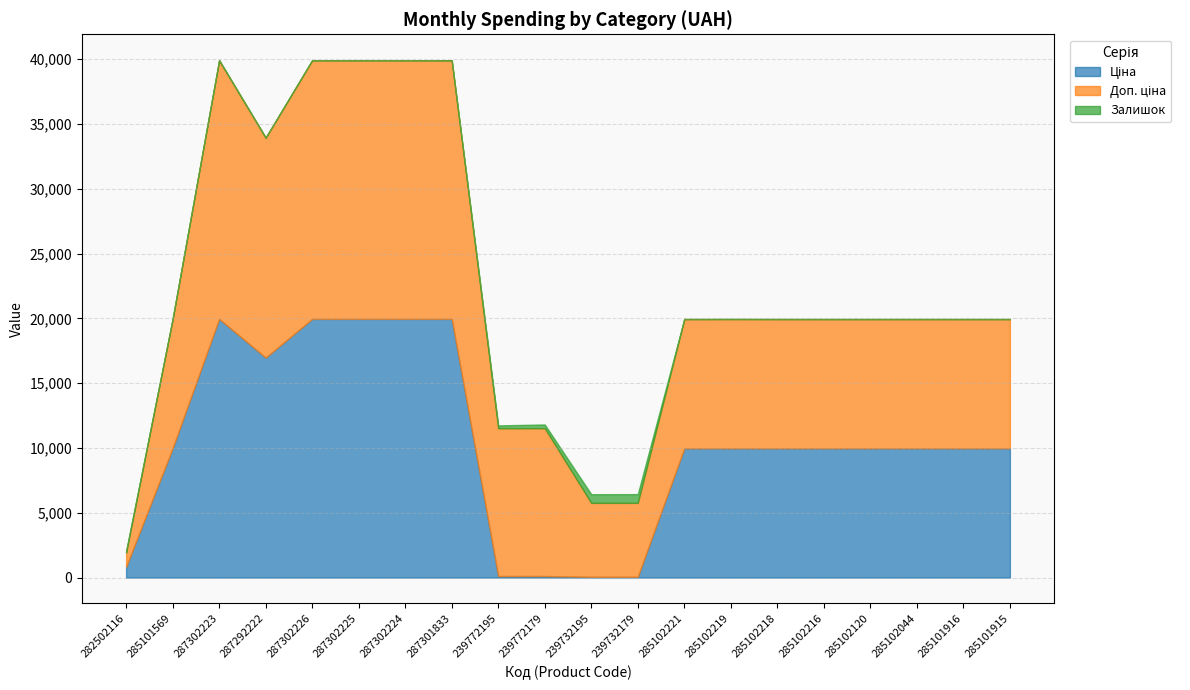

True or false: Ціна has more than 1 points higher than both neighbors.

False